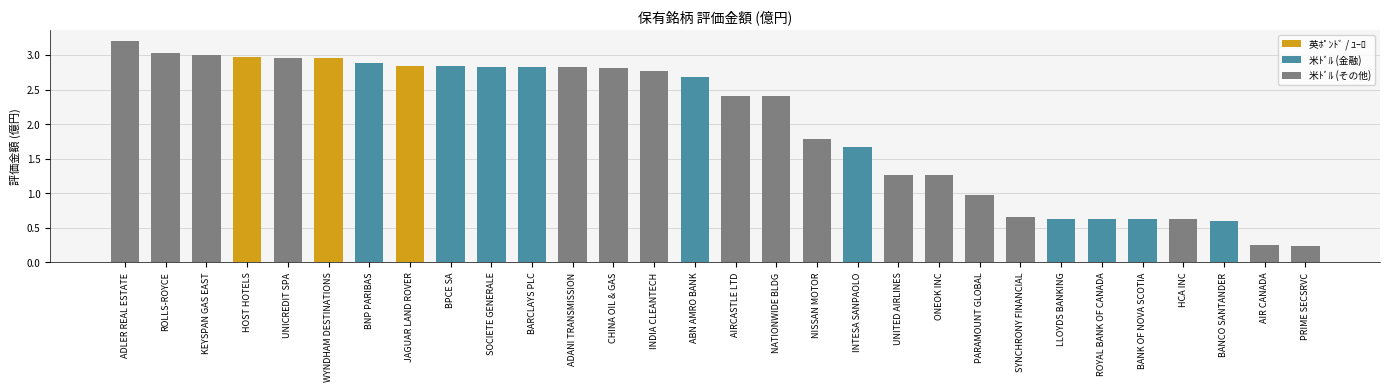

The chart shows a value of 0.2 at SYNCHRONY FINANCIAL. True or false?

False